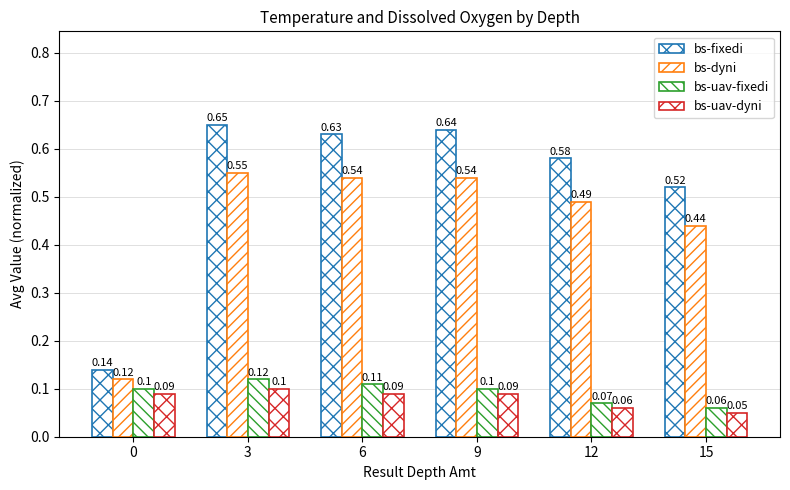

What is the difference between the highest and lowest values at 15?

0.5